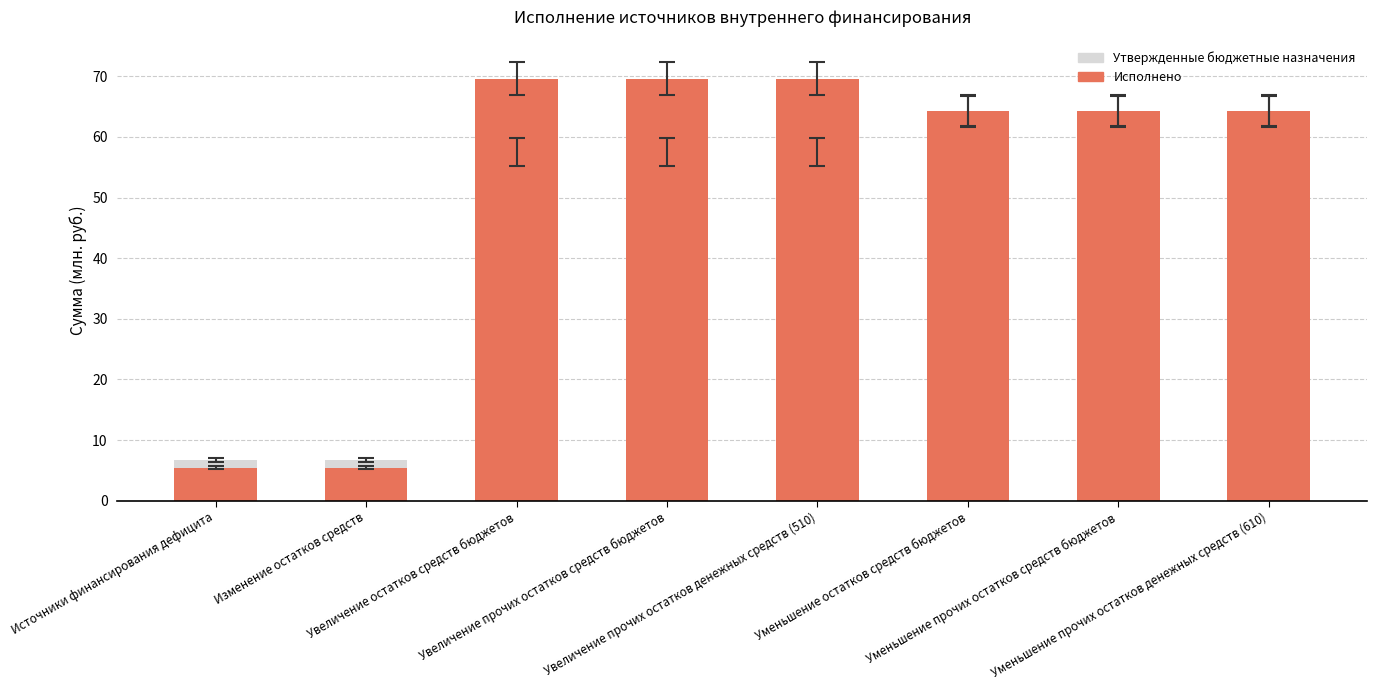

At which label is Исполнено closest to 37?

Уменьшение остатков средств бюджетов